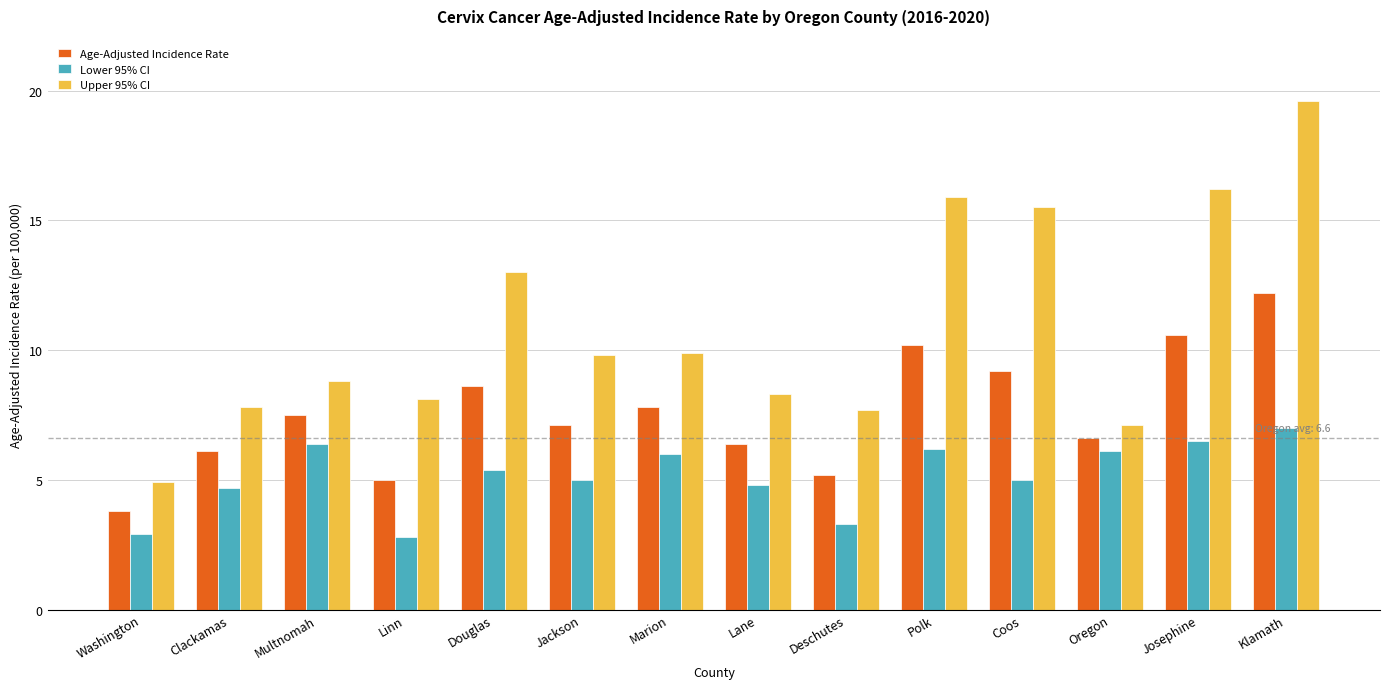

How many bars are there in each group?

3